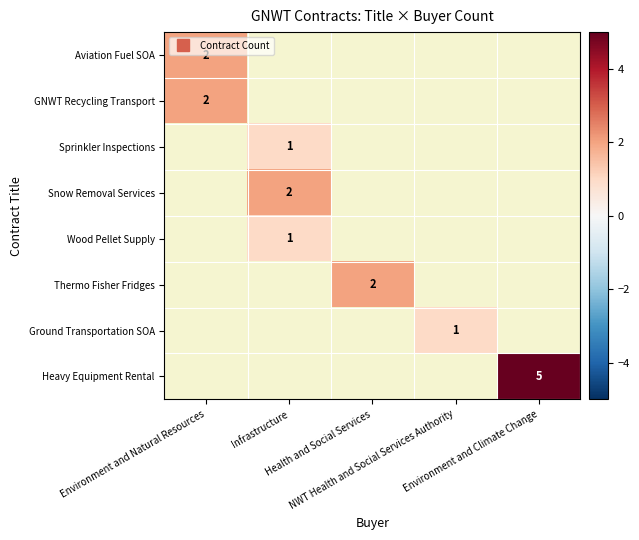

How many positive values does the Sprinkler Inspections series have?

1